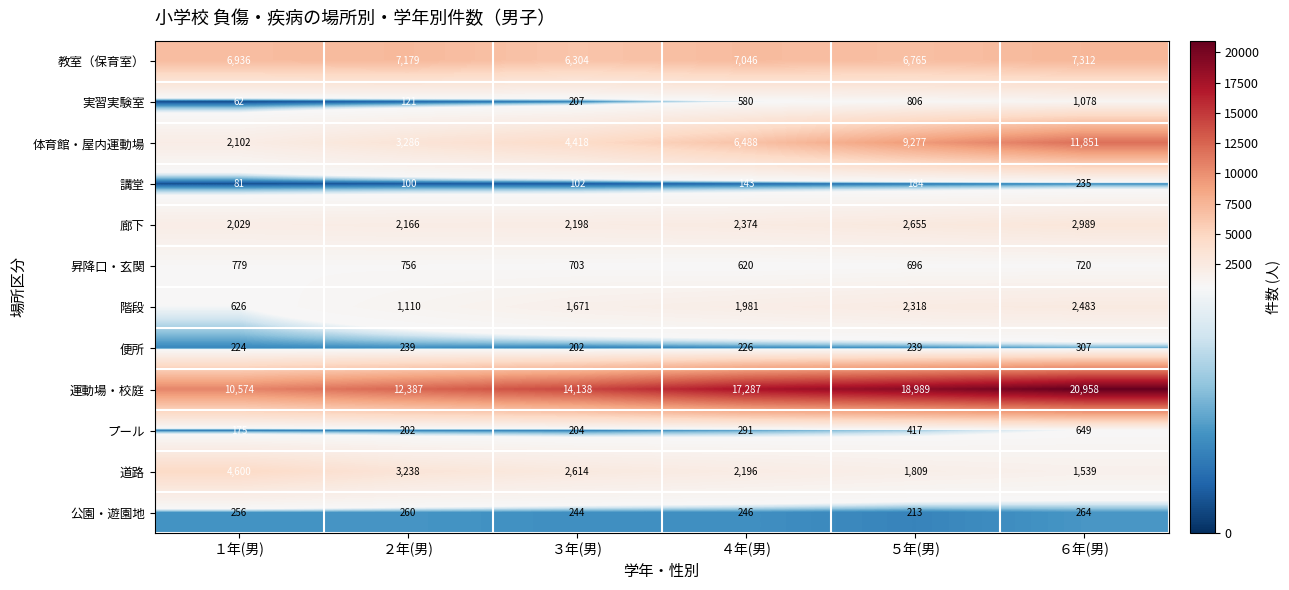

What is the maximum value shown in the chart?

20958